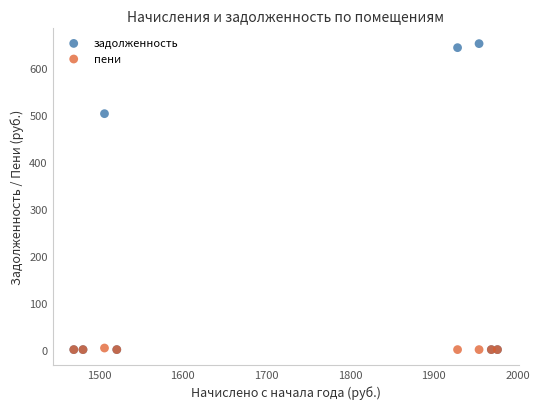

In the задолженность series, what Y value is closest to 325?

502.2